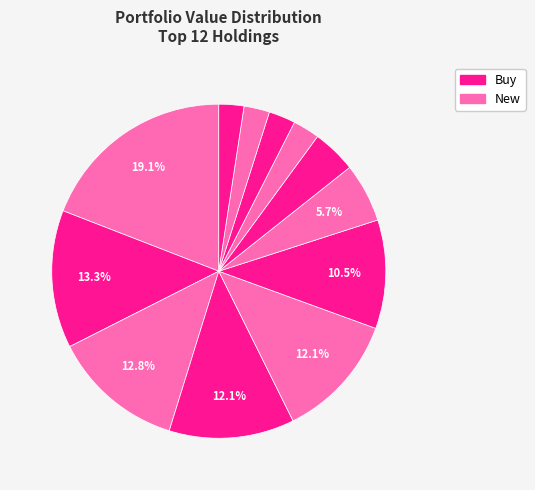

Is there a majority slice in this chart?

No